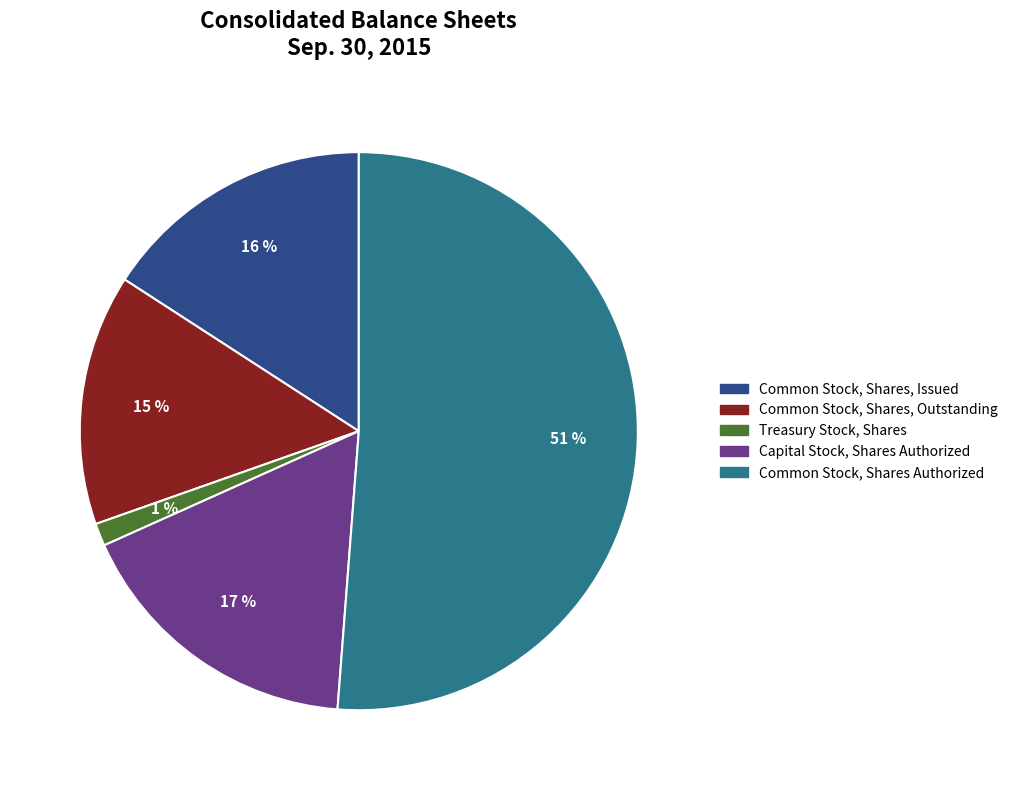

Is it true that Treasury Stock, Shares is 1% of the pie?

True